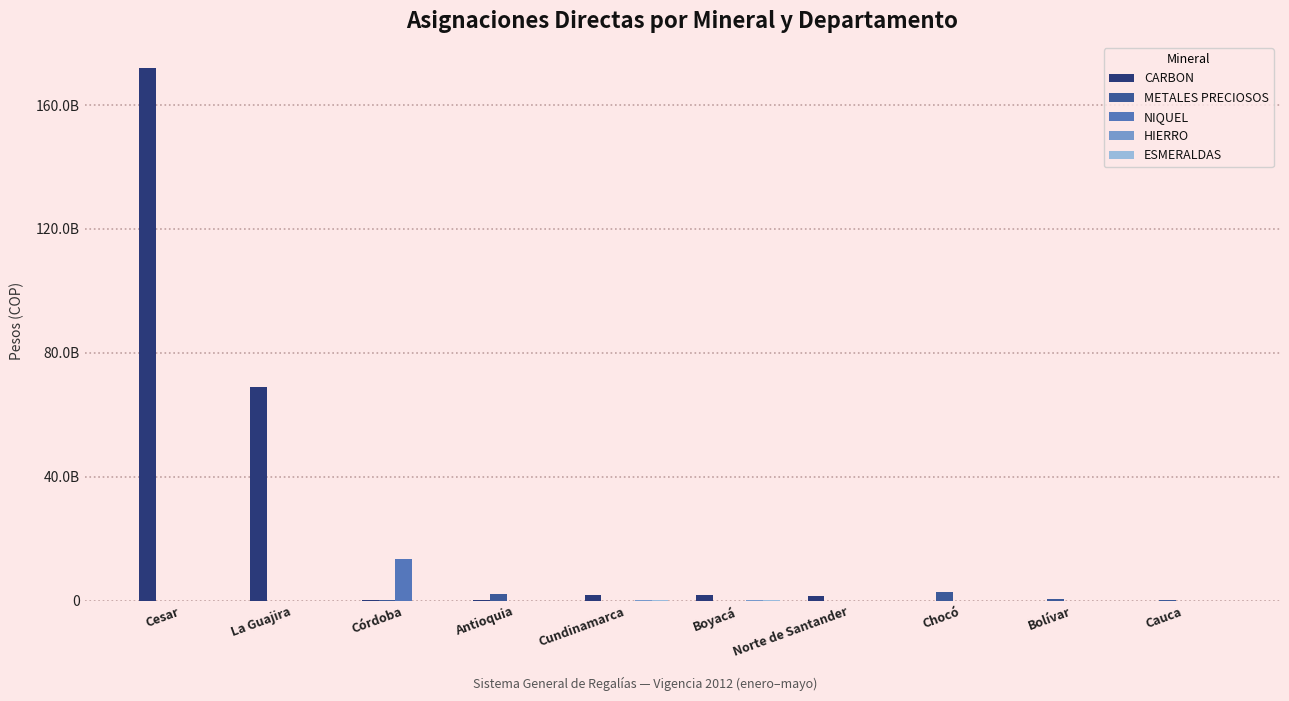

Which series has the largest total across all categories?

CARBON